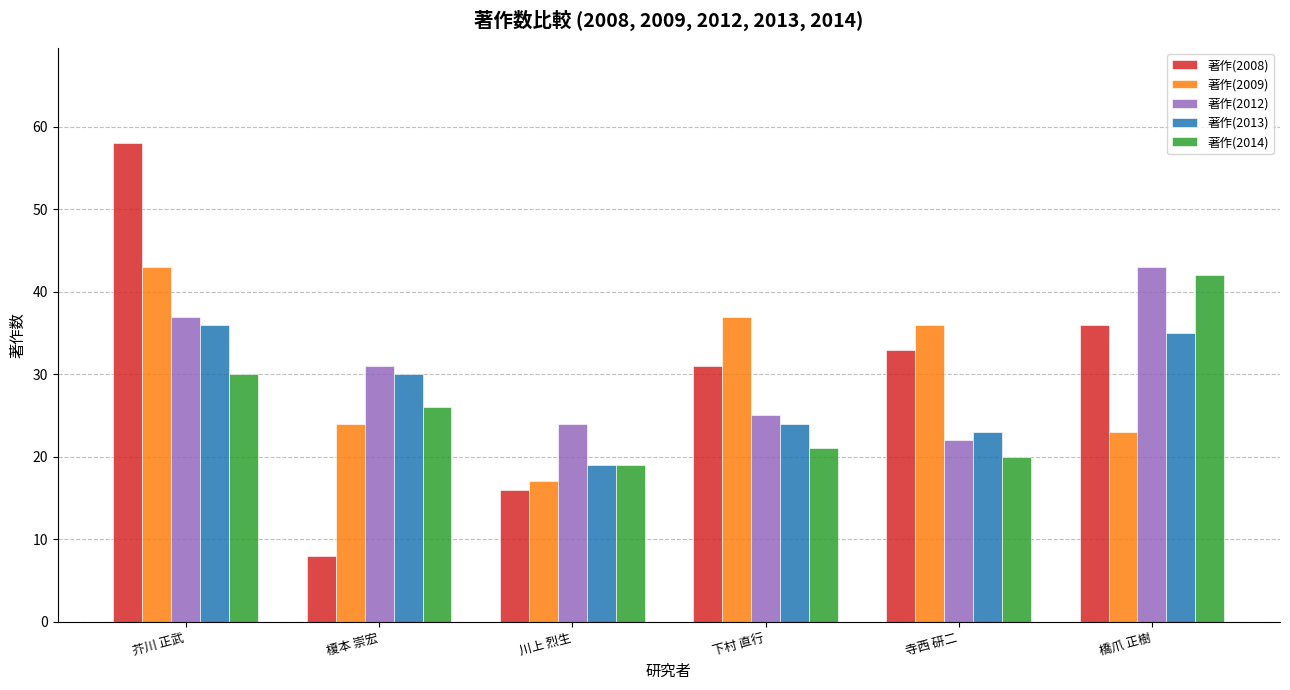

What is the sum of all 著作(2008) values?

182